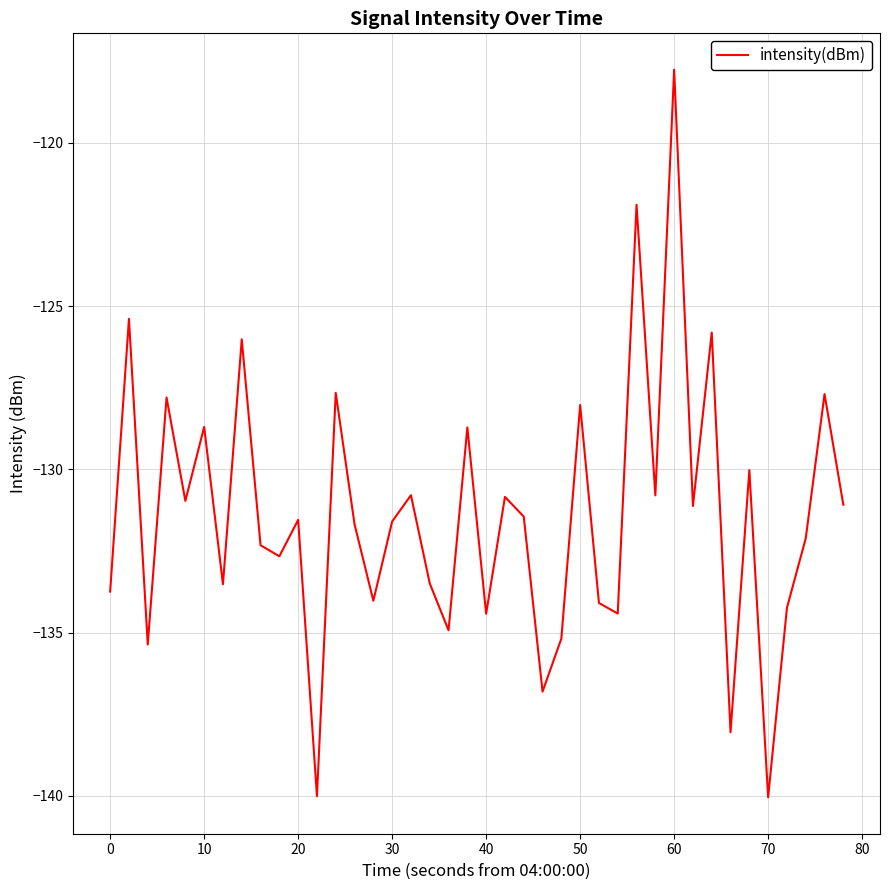

What is the difference between the second highest and second lowest values?

18.1